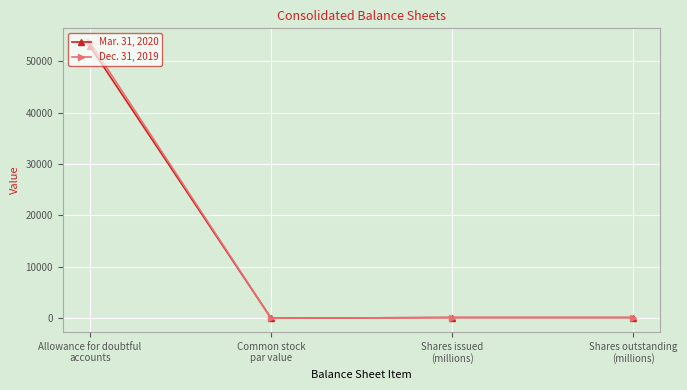

What is the sum of the Dec. 31, 2019 values at Common stock
par value and Shares outstanding
(millions)?

131.1